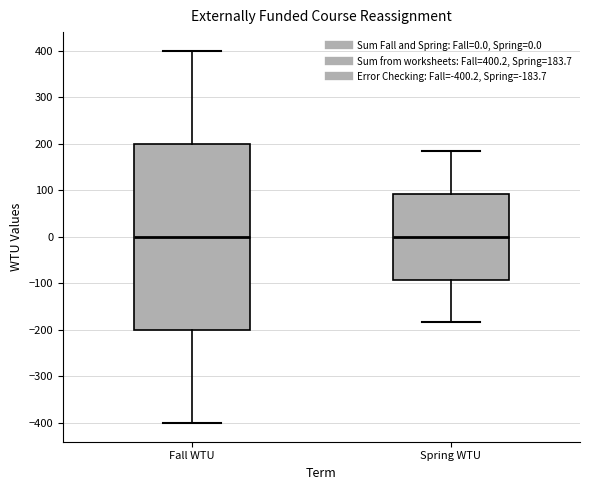

Reading left to right, read every box against the y-axis: the position of its median line, the range the box covers, and the ends of its whiskers. The values are not printed on the chart, so give them approximately, as read against the axis.

Fall WTU: median 0, box -200 to 200, whiskers -400 to 400
Spring WTU: median 0, box -90 to 90, whiskers -180 to 180